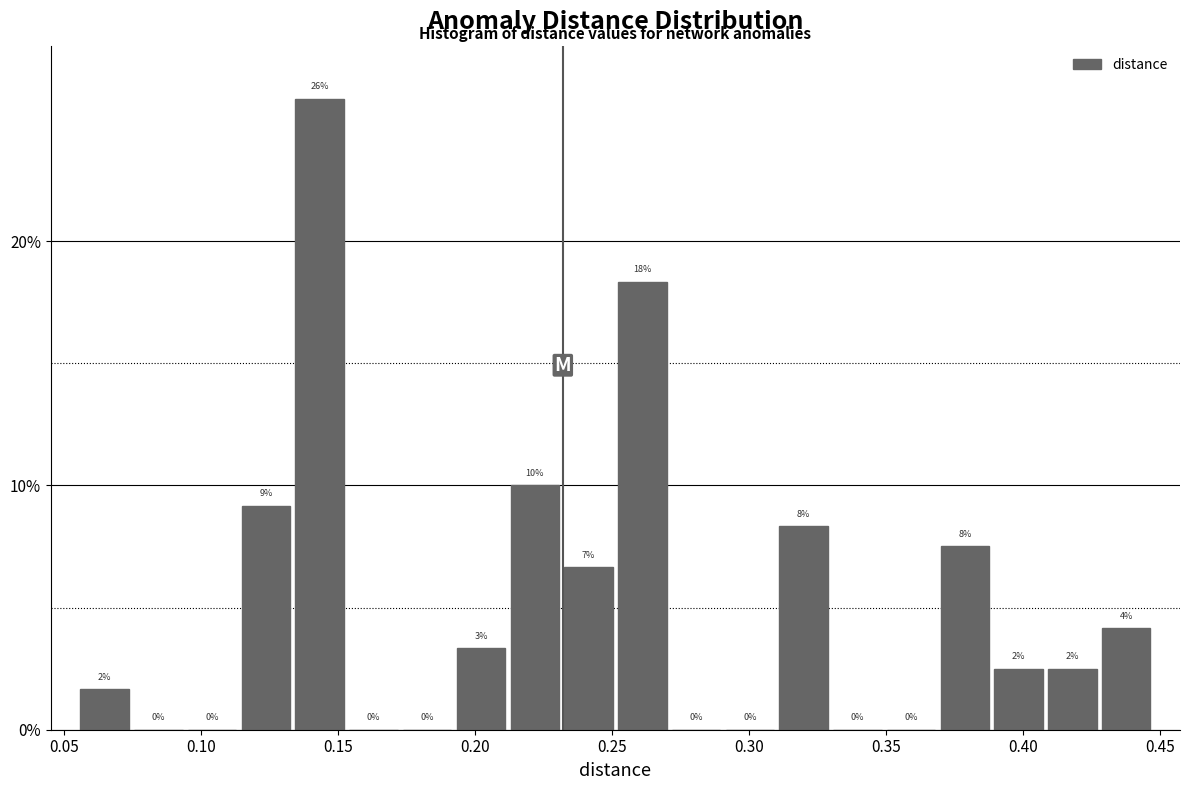

Around what value on the x-axis is the tallest bar? Give the approximate position of its centre, as read against the axis.

0.145